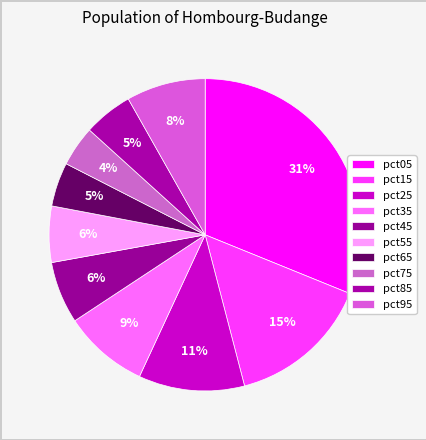

What portion of the pie excludes pct45?

93.6%